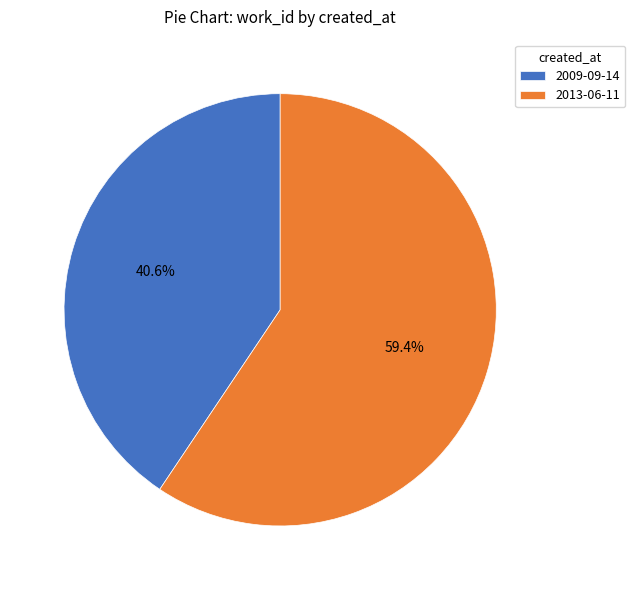

Rank the categories by value from lowest to highest.

2009-09-14, 2013-06-11